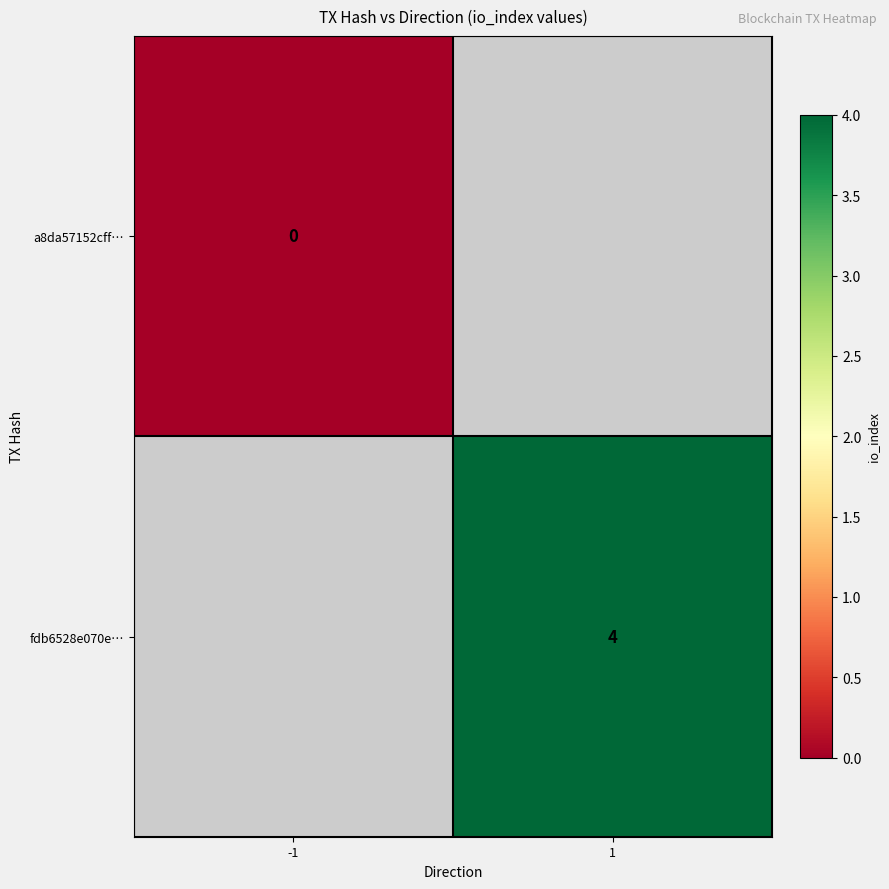

Is it true that fdb6528e070e… equals 7 at 1?

False